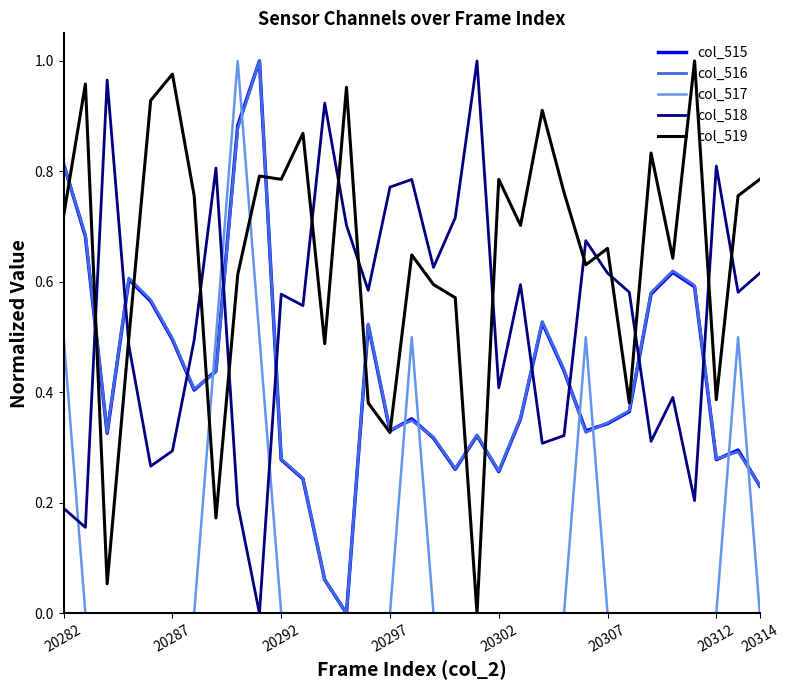

Which series has the largest total across all categories?

col_519